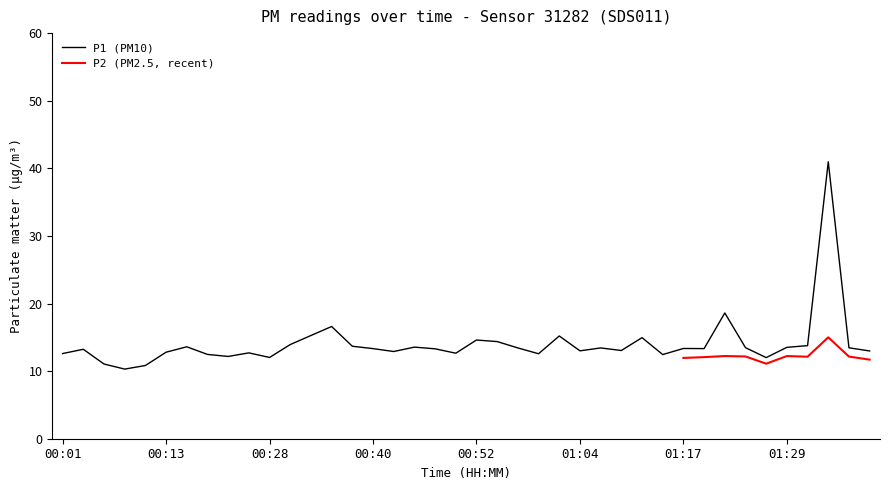

List the labels in order of value, smallest first.

00:08, 00:11, 00:06, 01:27, 00:28, 00:21, 01:15, 00:18, 01:00, 00:01, 00:50, 00:25, 00:13, 00:43, 01:42, 01:04, 01:09, 00:04, 00:47, 00:40, 01:20, 01:17, 00:57, 01:07, 01:39, 01:24, 01:29, 00:45, 00:16, 00:38, 01:32, 00:30, 00:55, 00:52, 01:12, 01:02, 00:33, 00:35, 01:22, 01:34